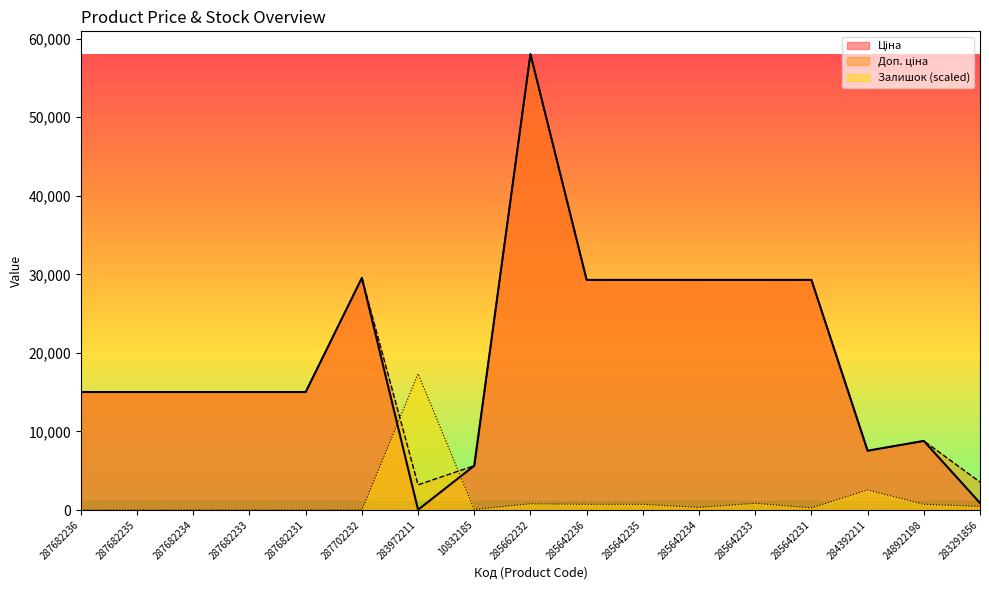

The Залишок series shows 17345.4 at 283972211. True or false?

True